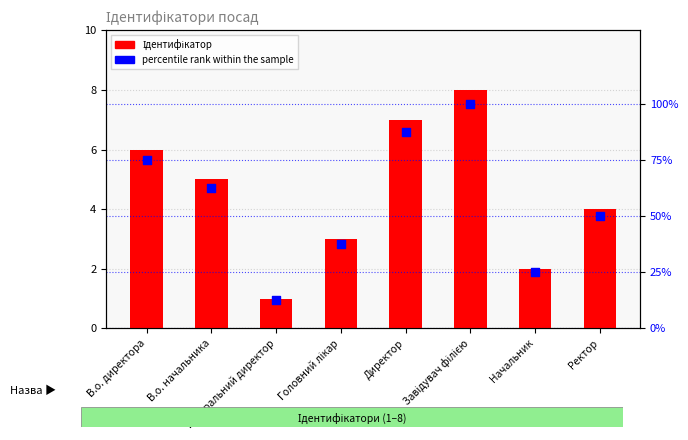

Which series reaches the minimum Y coordinate?

Ідентифікатор